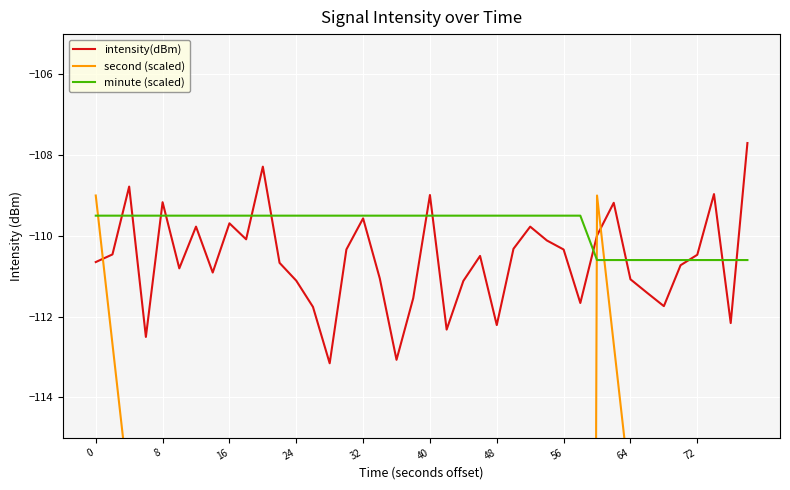

What is the smallest value displayed?

-215.7